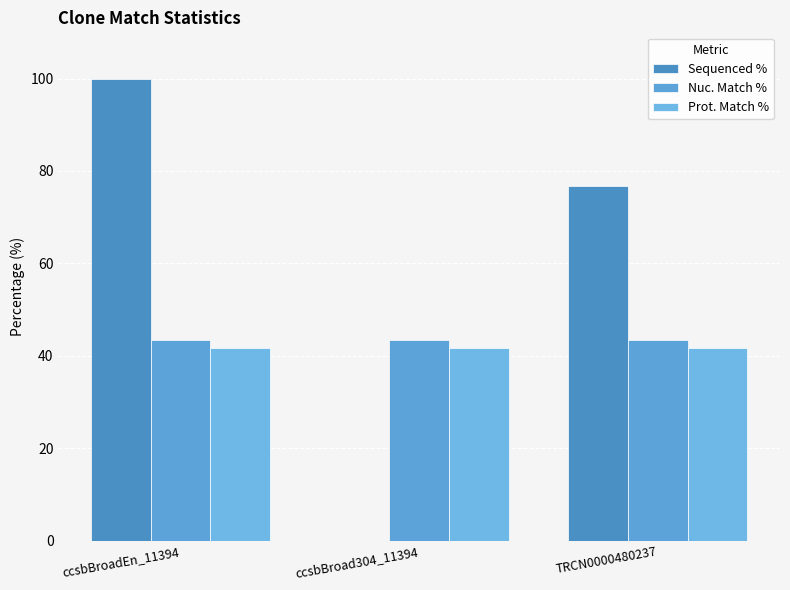

What is the minimum value for Prot. Match %?

41.8